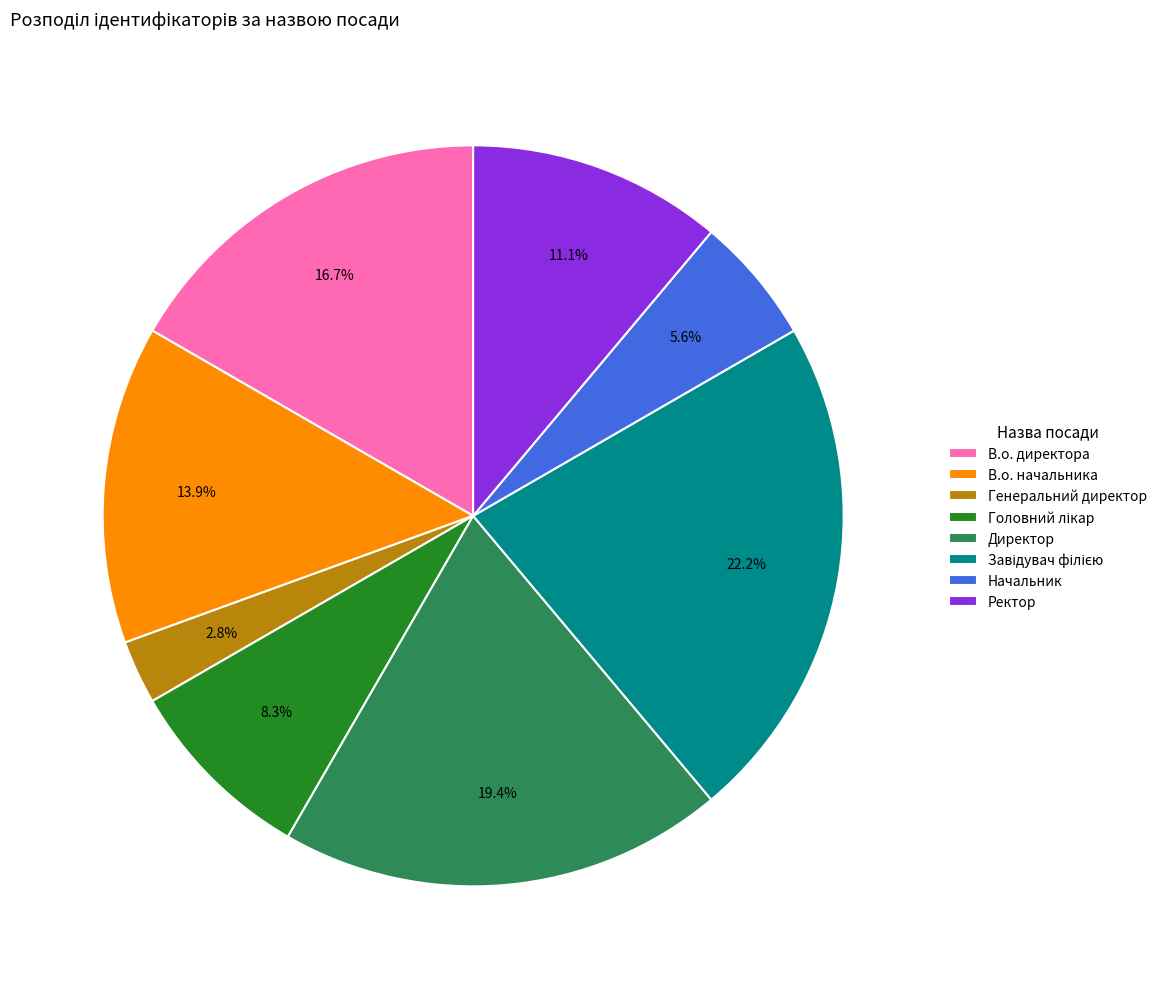

Does any single category account for the majority?

No